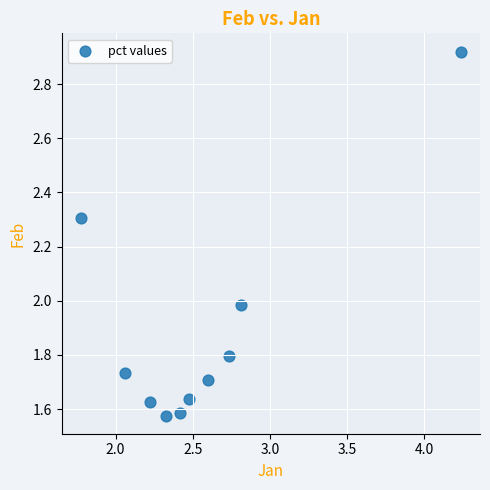

What is the average X value?

2.6